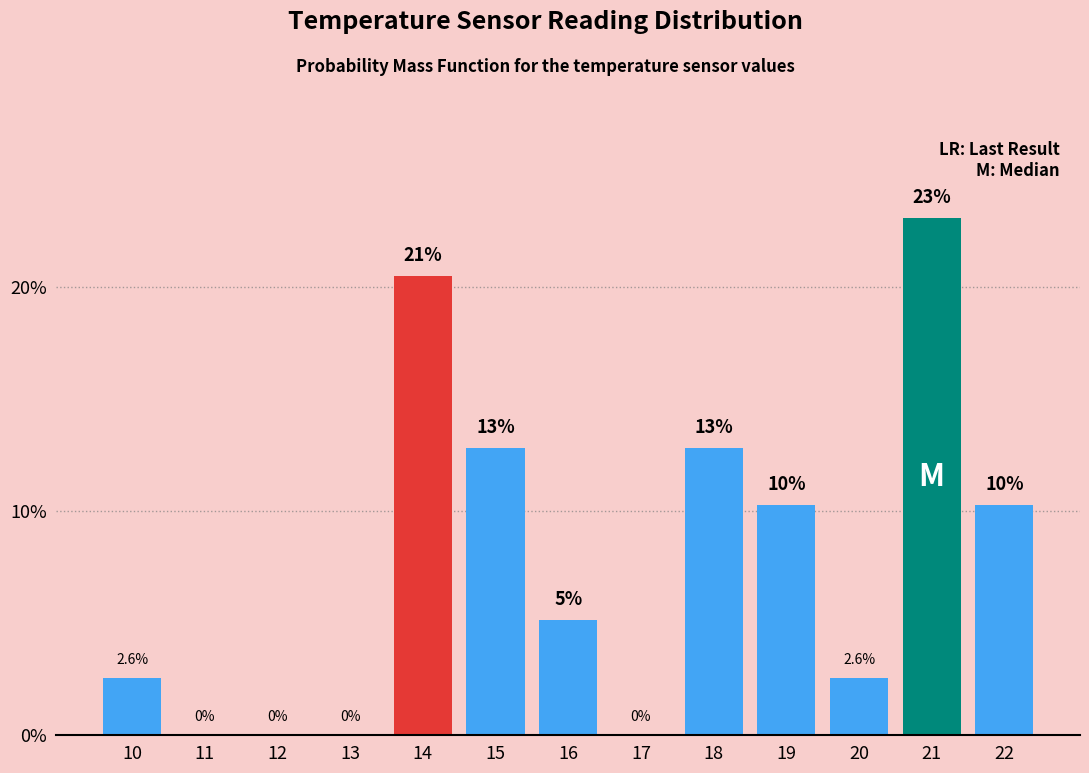

What is the greatest value displayed?

23.1